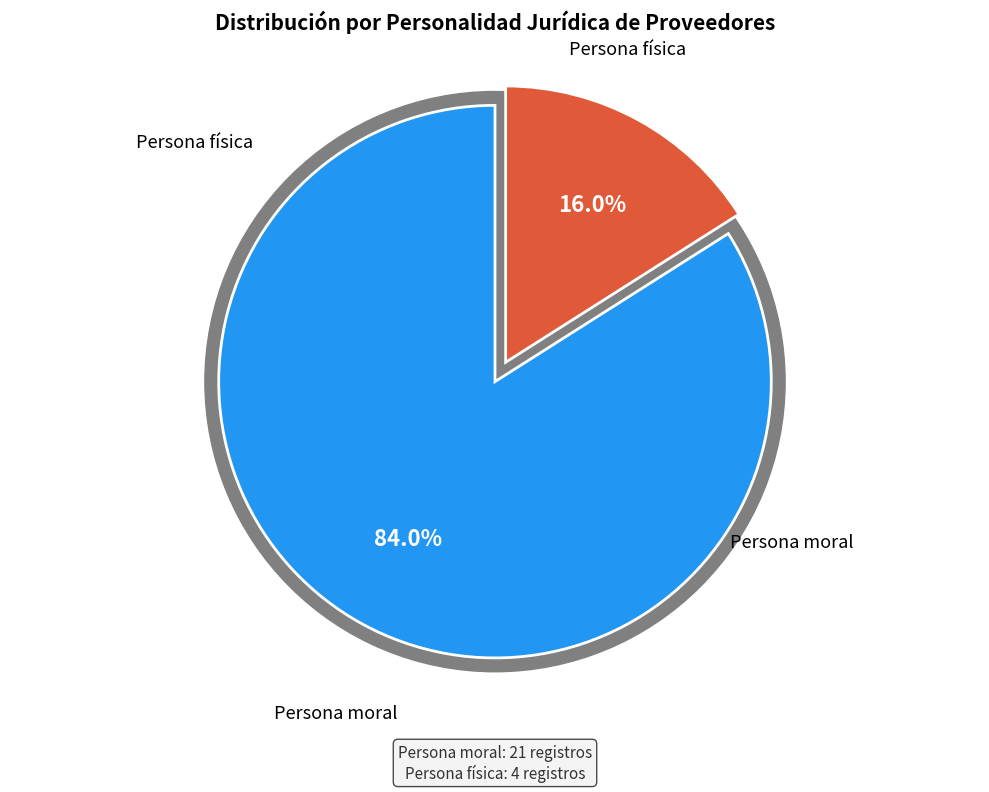

To the nearest percent, what is the difference between the Persona física and Persona moral slice percentages?

68%